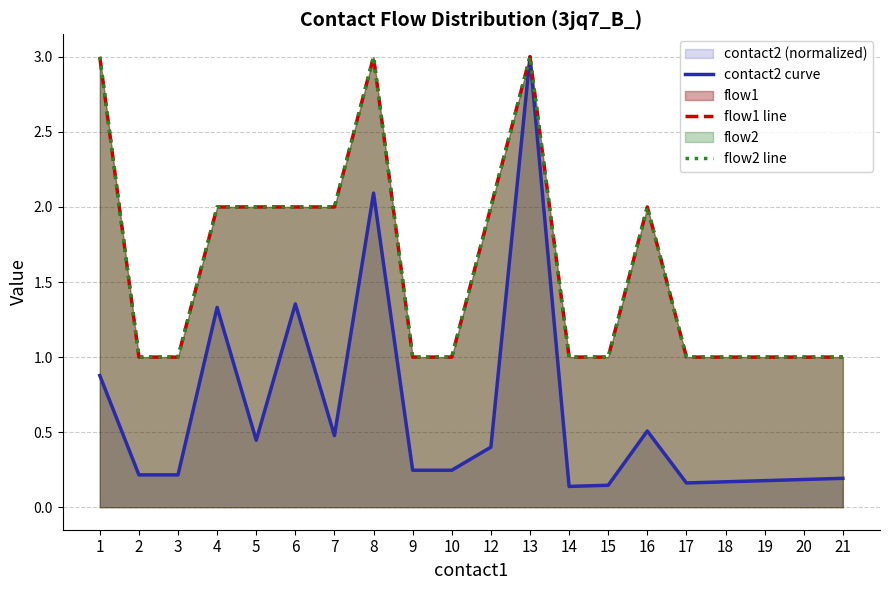

List the labels in order of contact2 curve value, smallest first.

14, 15, 17, 18, 19, 20, 21, 2, 3, 9, 10, 12, 5, 7, 16, 1, 4, 6, 8, 13